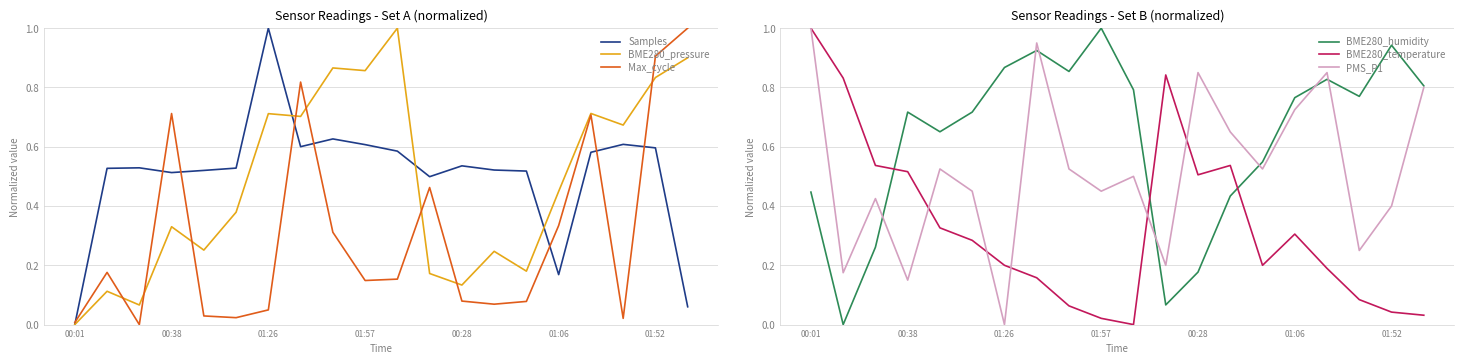

How many interior local peaks does the BME280_pressure series have?

7